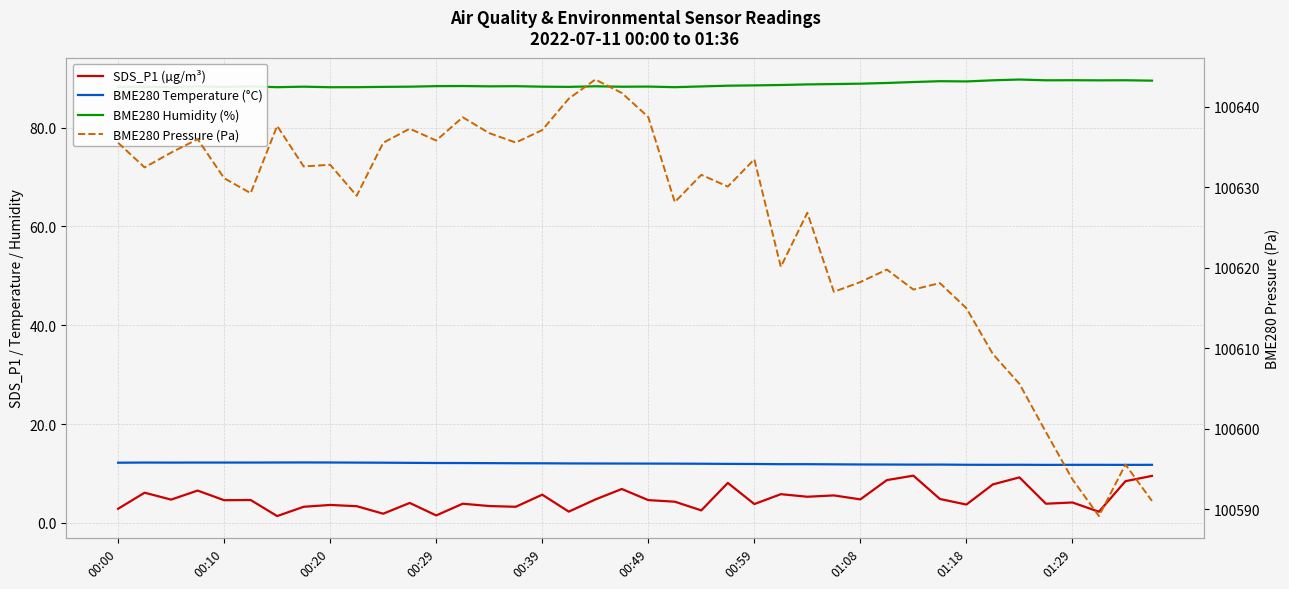

What is the value of the SDS_P1 (µg/m³) point at the 28th from the left?

5.5